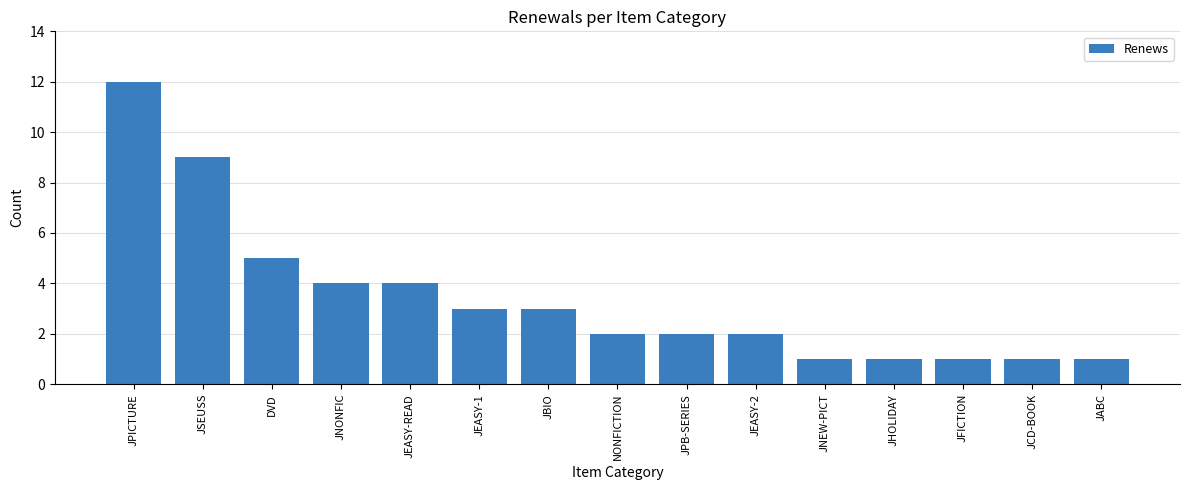

True or false: the data shows 4 at JEASY-2.

False